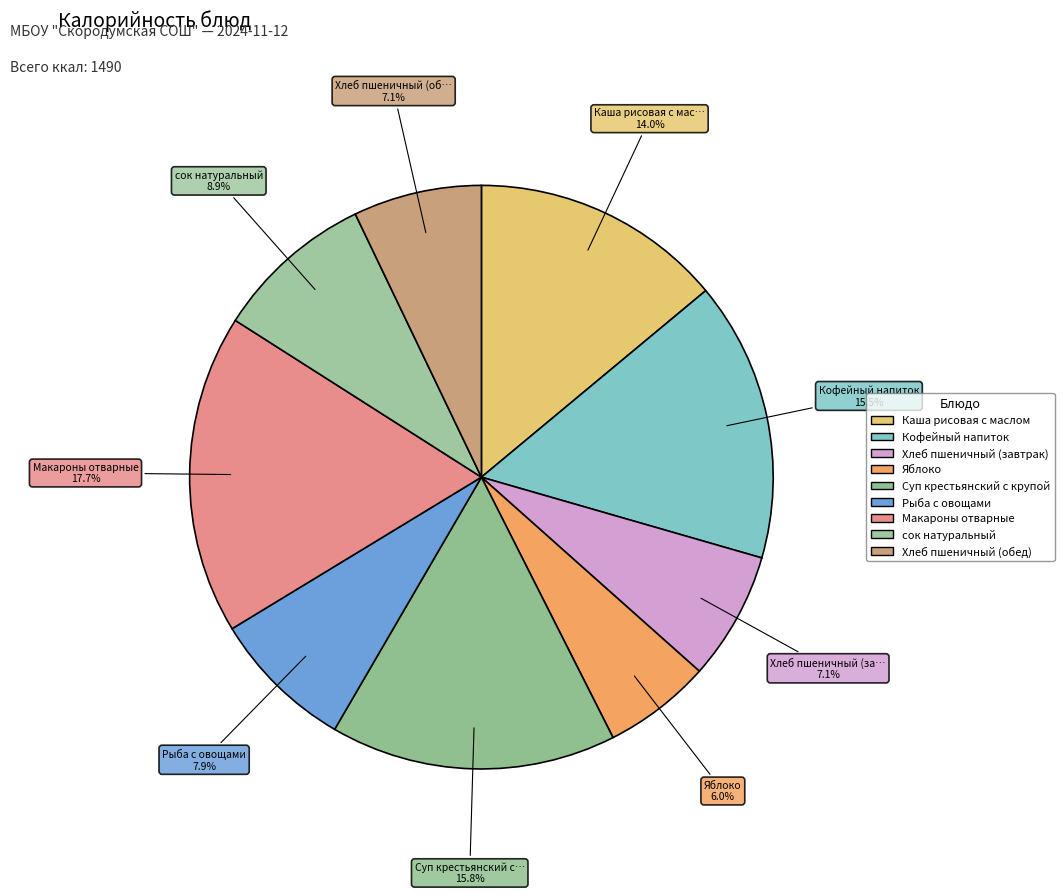

Which has a higher value, Хлеб пшеничный (обед) or Суп крестьянский с крупой?

Суп крестьянский с крупой